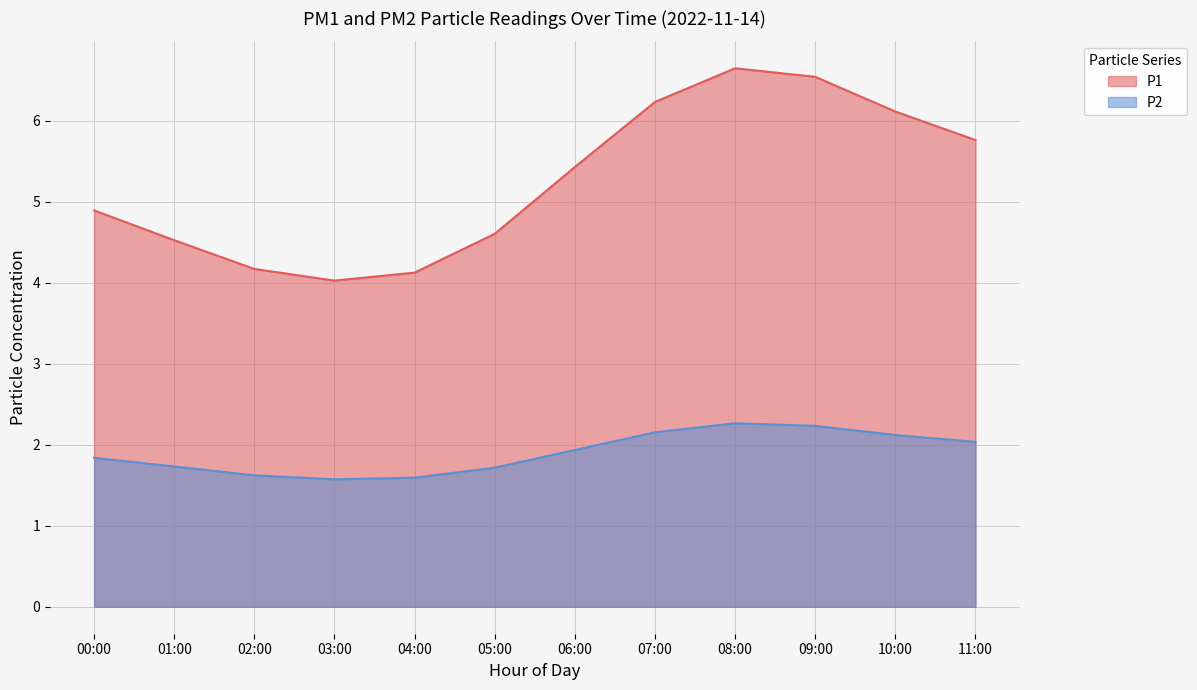

Is it true that P2 equals 3.7 at 09:00?

False